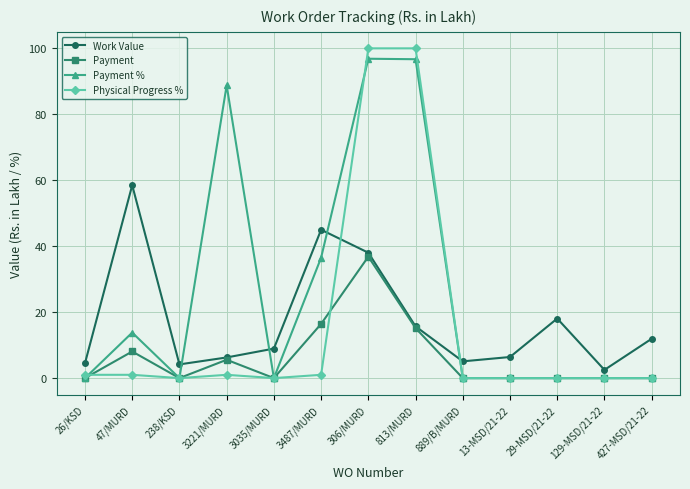

Where do Work Value and Physical Progress % first cross each other?

3487/MURD and 306/MURD